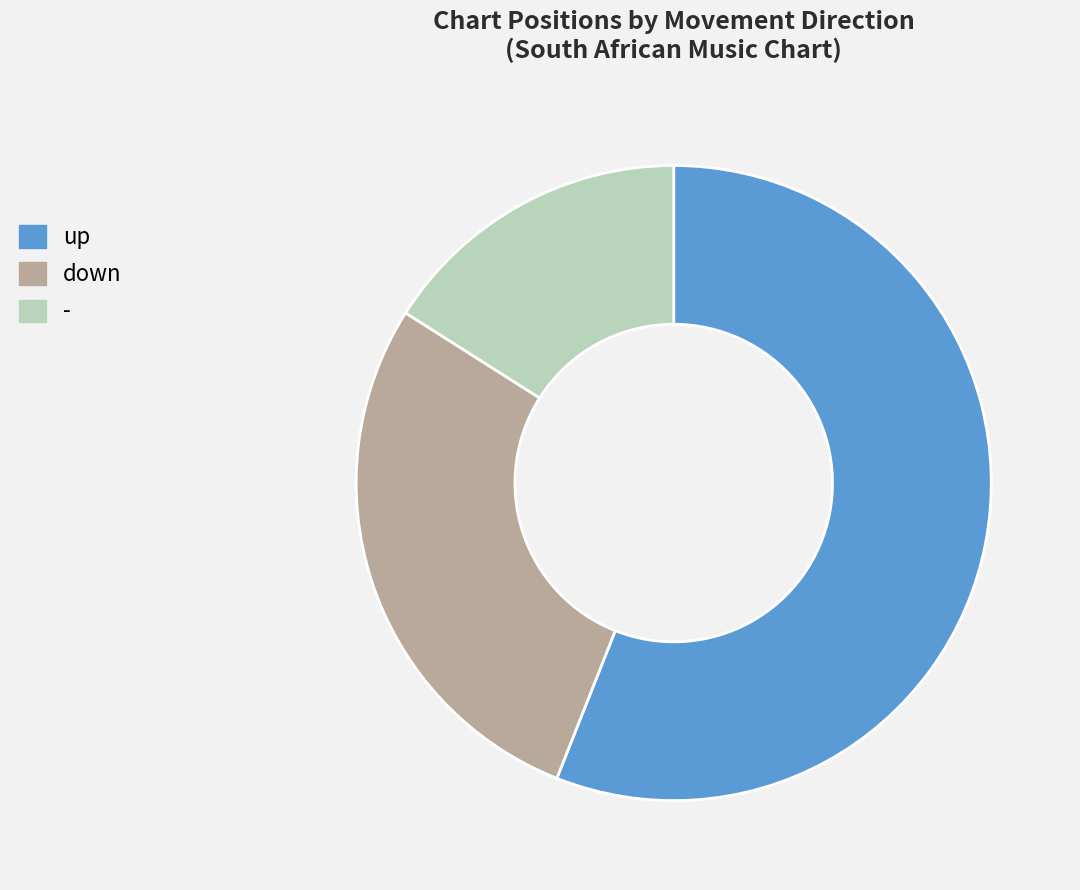

How many segments does this pie chart have?

3